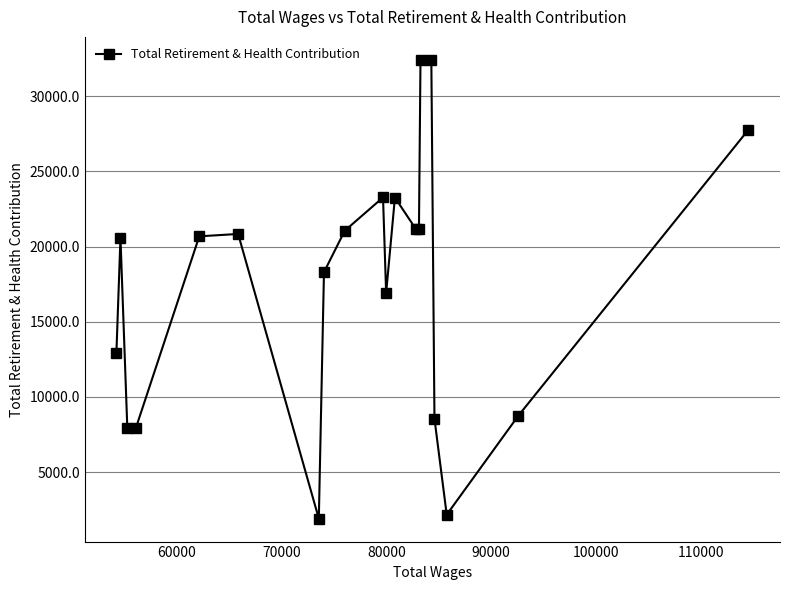

What is the difference between the maximum and minimum values?

30502